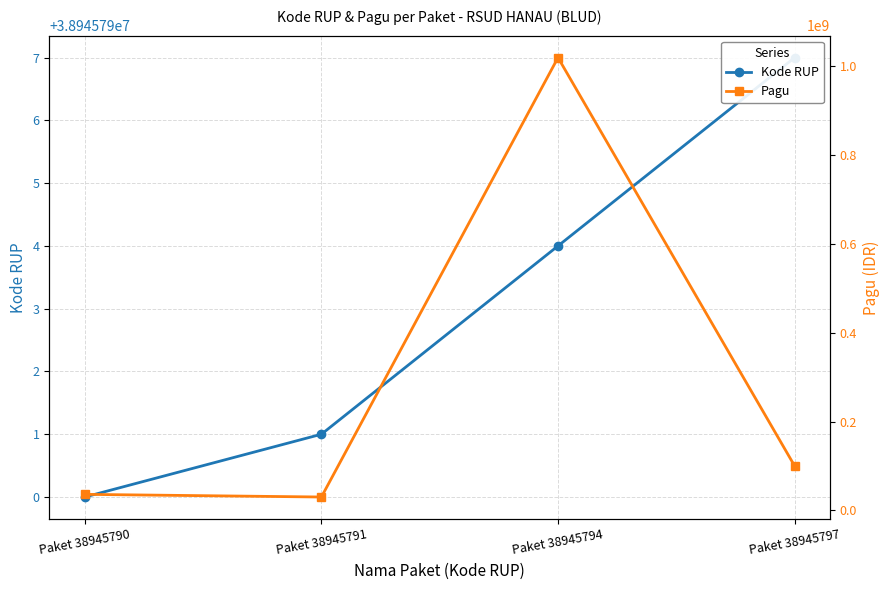

What is the average value of the Kode RUP series?

38945793